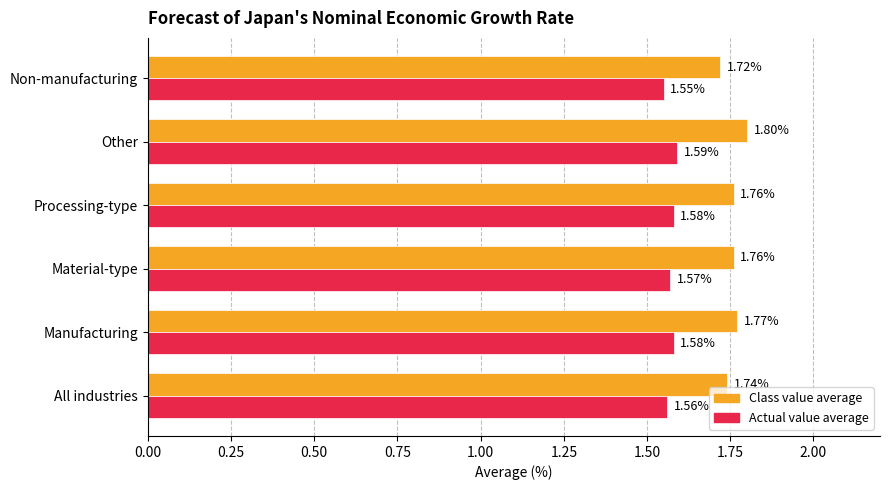

Count the number of data series in this chart.

2